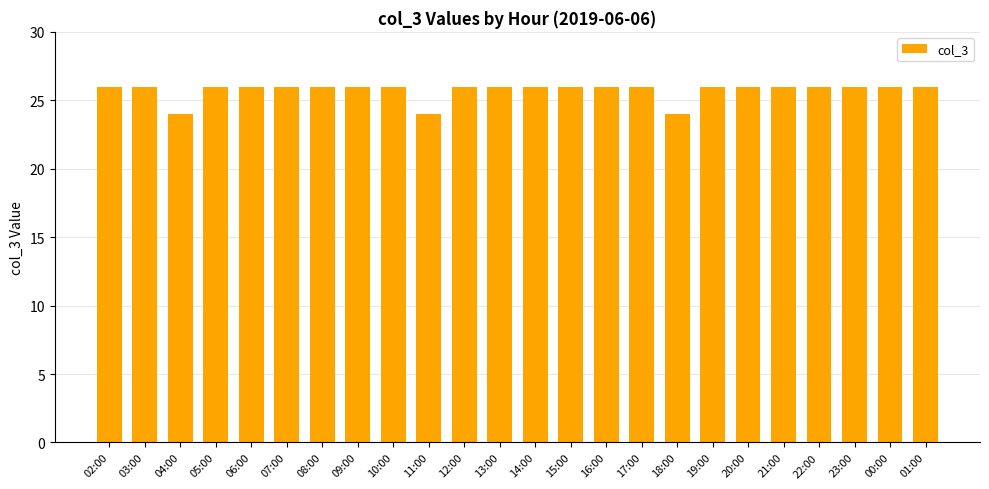

What is the label of the 14th bar from the left?

15:00